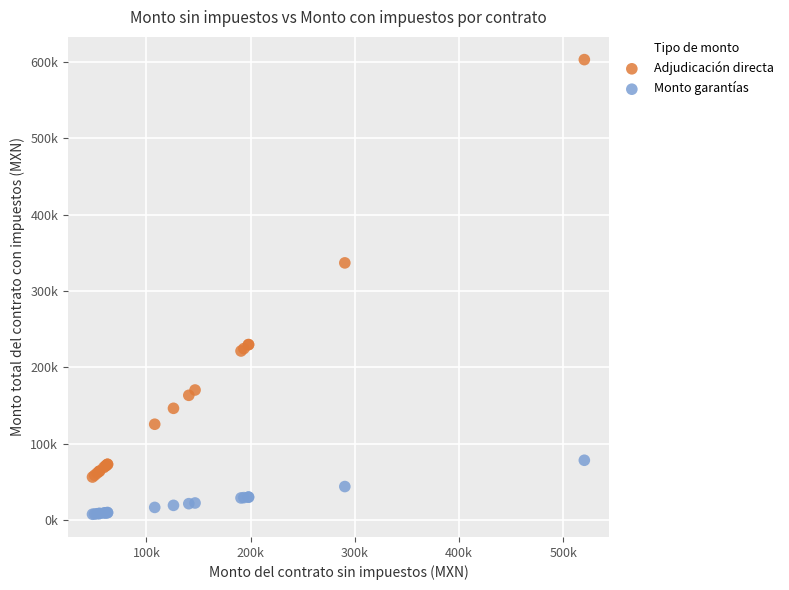

What are all the series names shown in the legend?

Adjudicación directa, Monto garantías